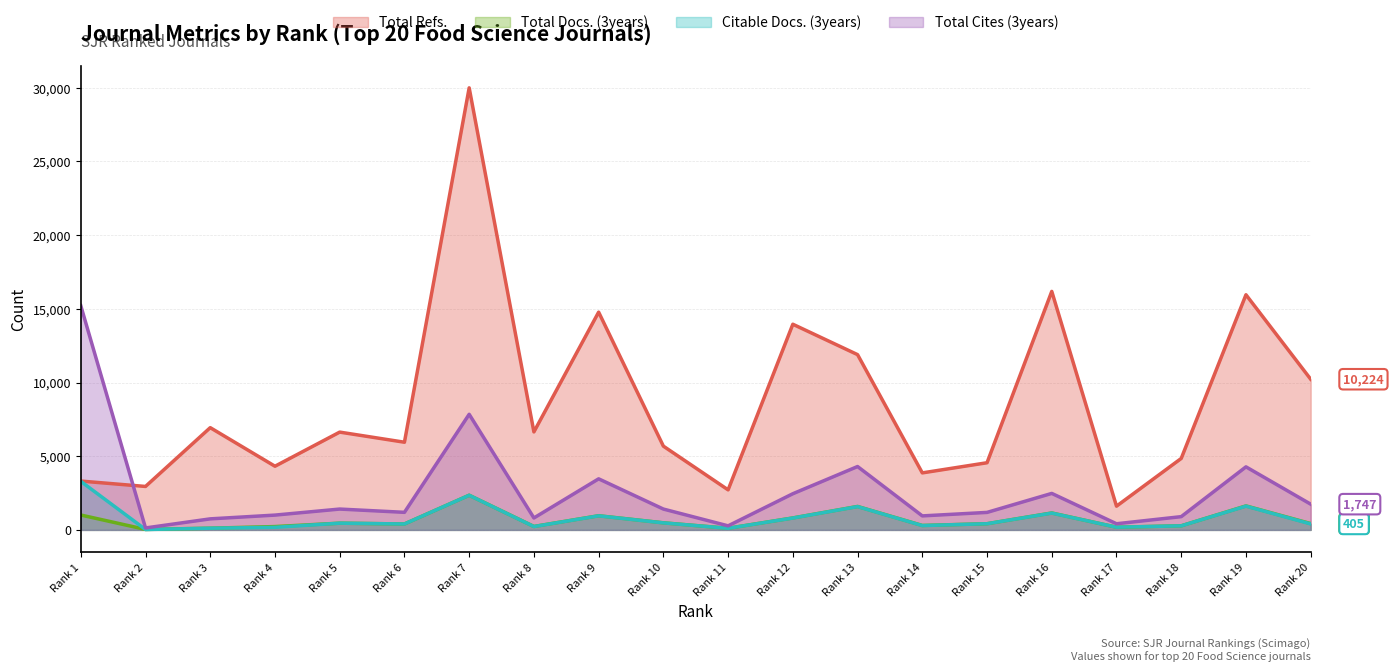

Which series has the largest total across all categories?

Total Refs.